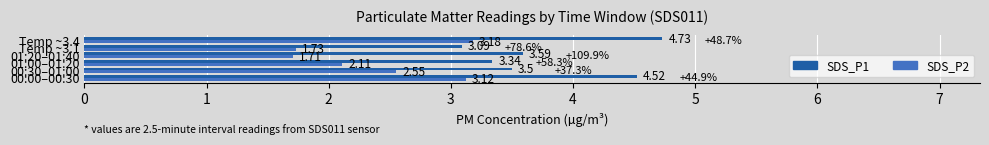

Which series has the largest total across all categories?

SDS_P1